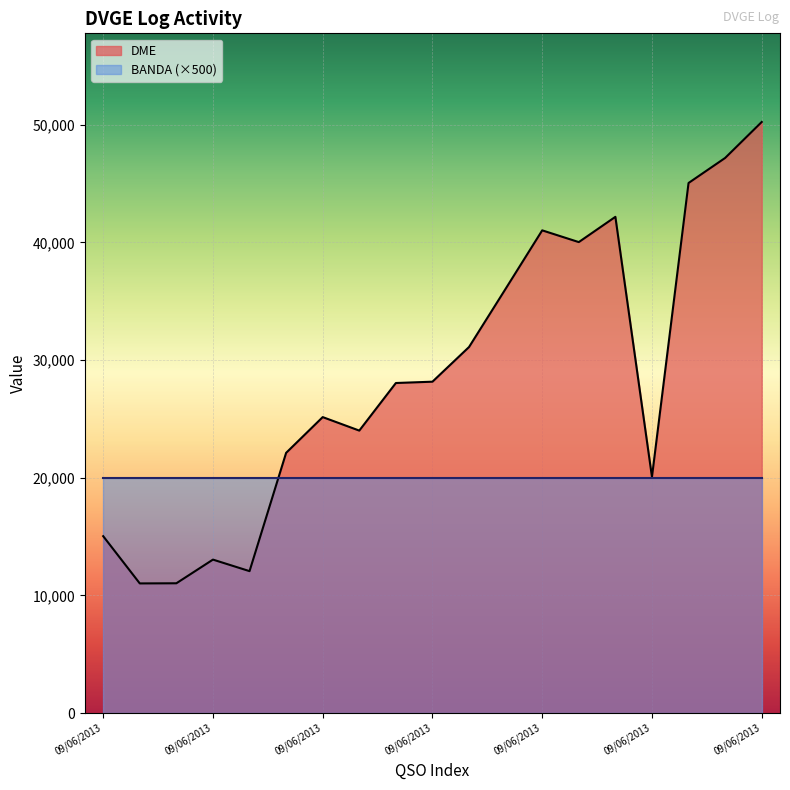

What is the smallest value displayed?

11014